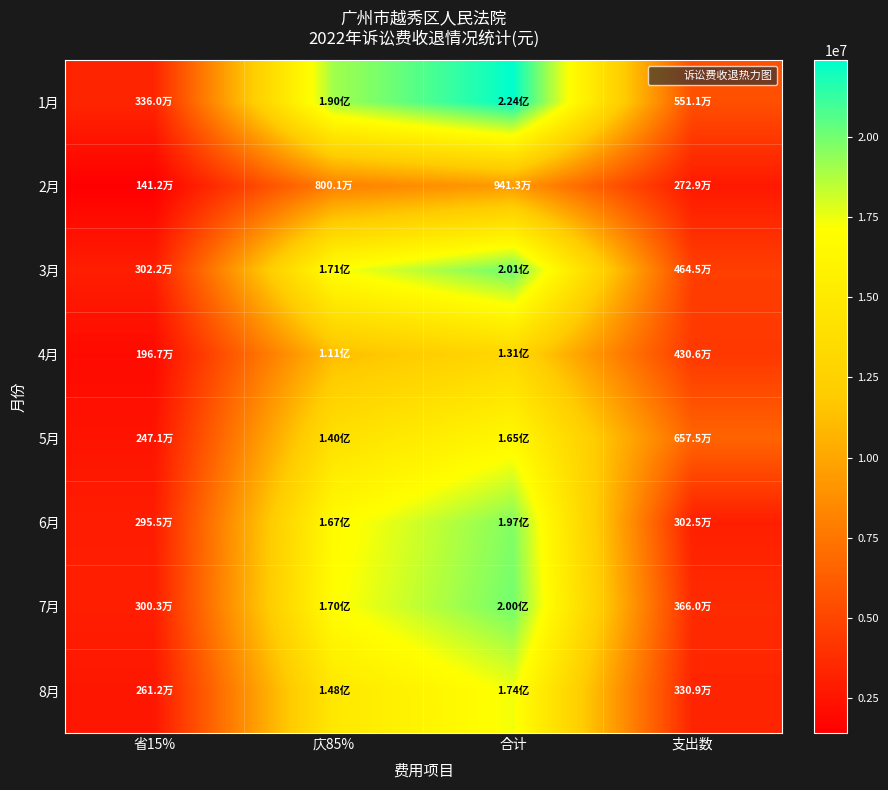

List the series in order of their peak value, highest first.

1月, 3月, 7月, 6月, 8月, 5月, 4月, 2月